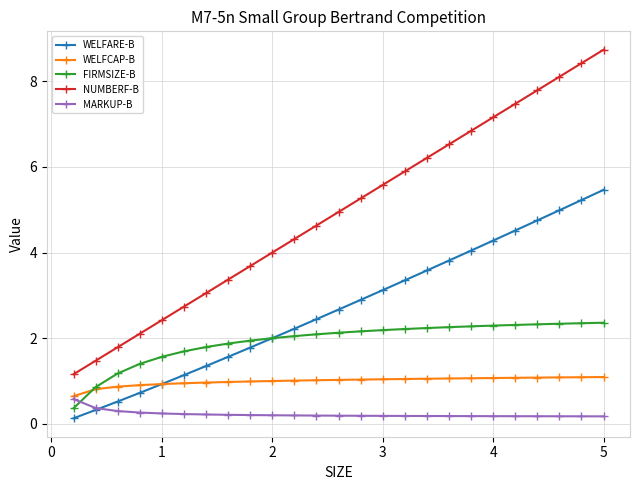

Which series has the largest total across all categories?

NUMBERF-B